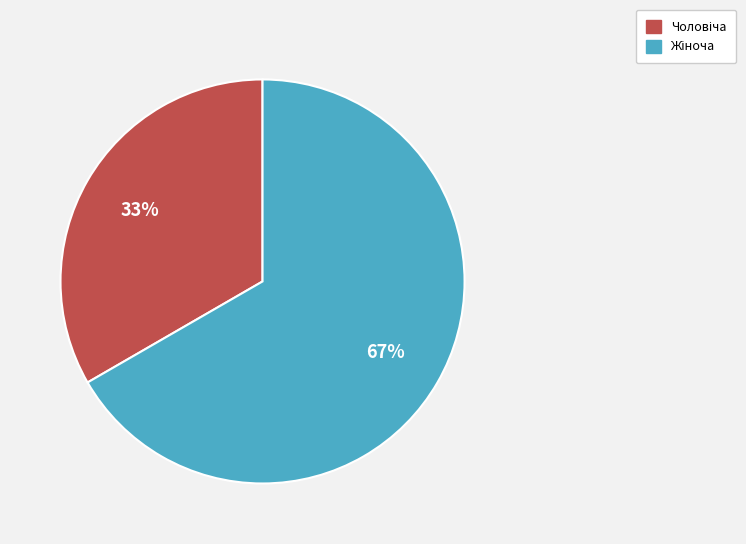

To the nearest percent, what is the average slice percentage?

50%